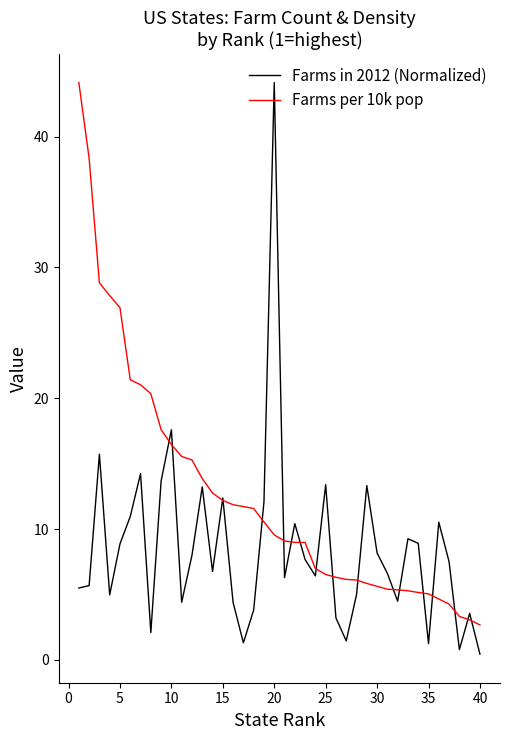

What is the maximum value for Farms per 10k pop?

44.1